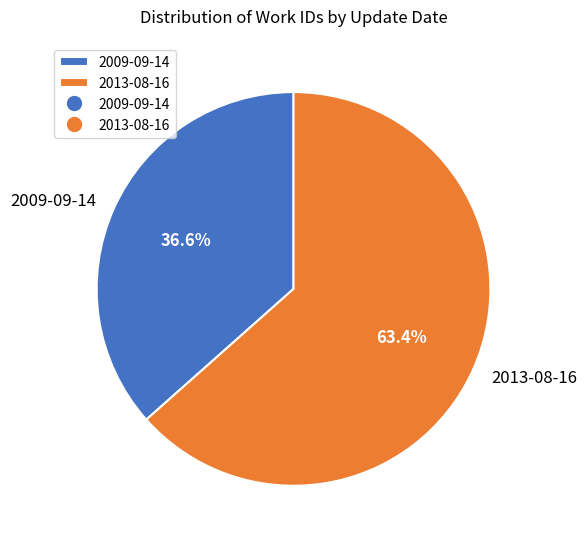

Which has a higher value, 2009-09-14 or 2013-08-16?

2013-08-16